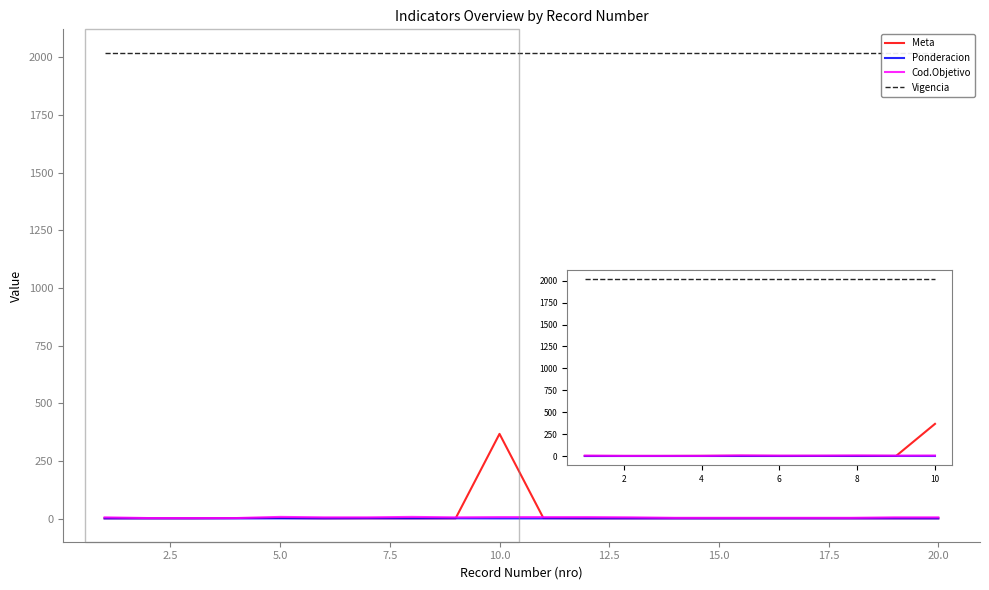

What value does the Vigencia series have at 15?

2020.0